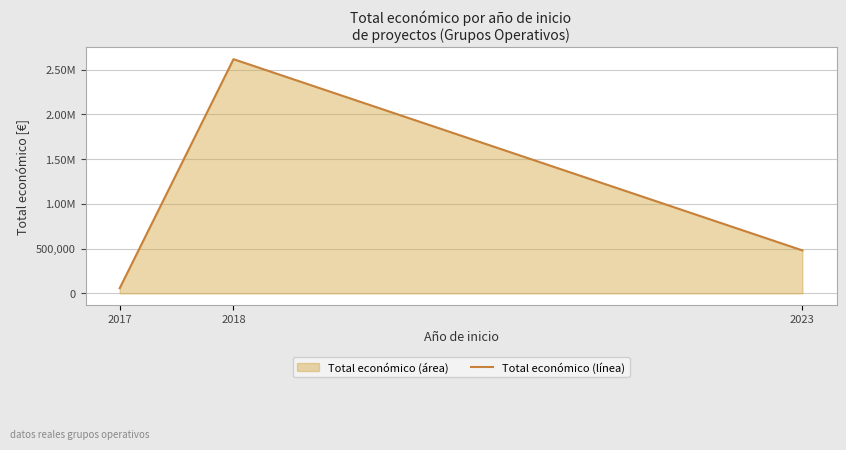

Which has a higher value, 2018 or 2023?

2018